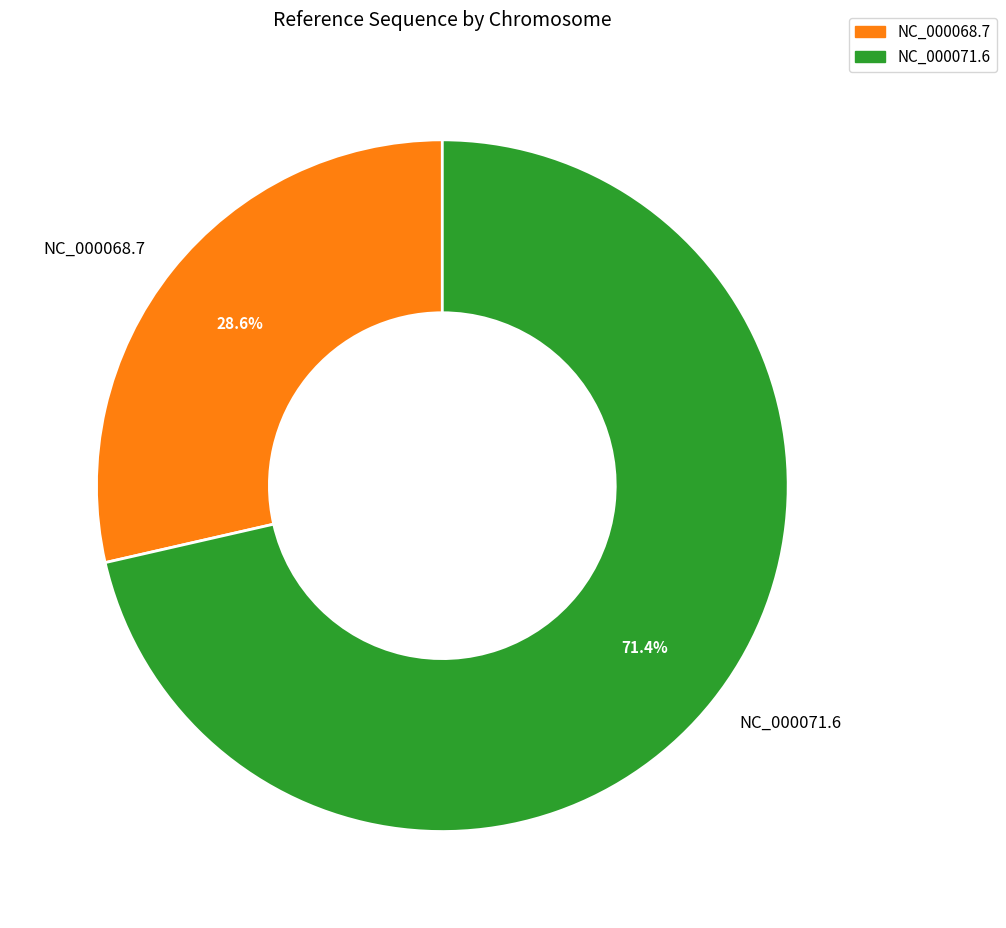

Is there a majority slice in this chart?

Yes